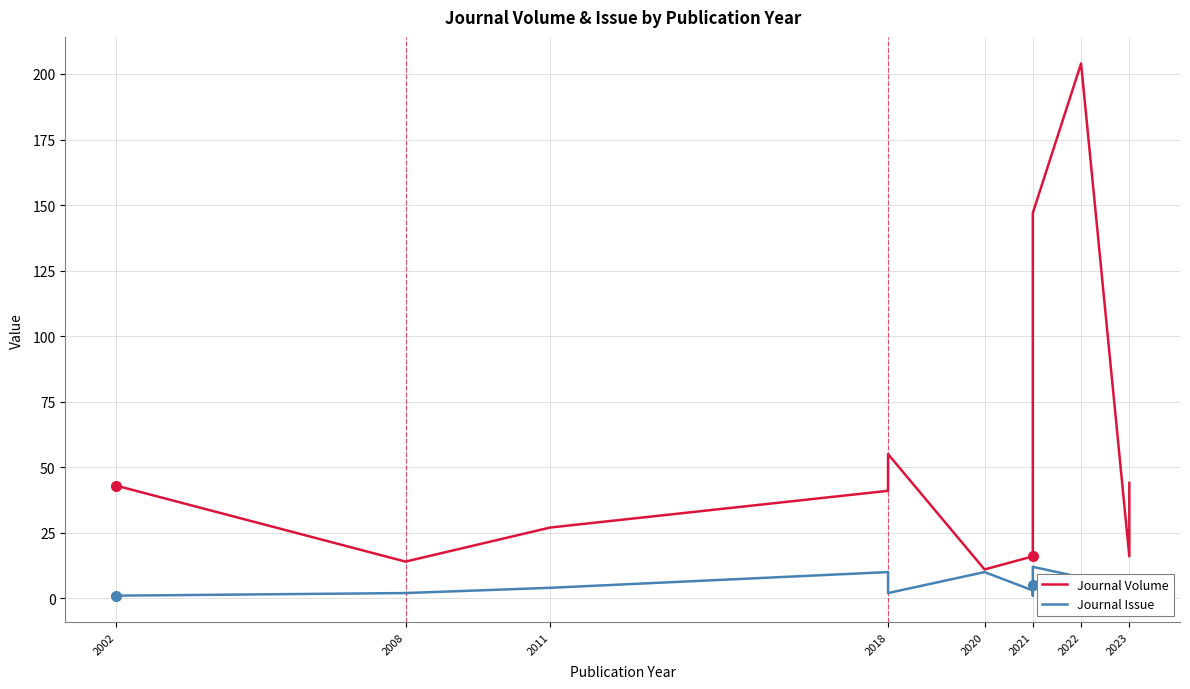

Reading left to right, extract all data points from this chart.

Journal Volume: 43	14	27	41	55	11	16	16	16	44	44	52	71	147	204	16	44
Journal Issue: 1	2	4	10	2	10	3	3	5	6	6	4	1	12	8	7	4